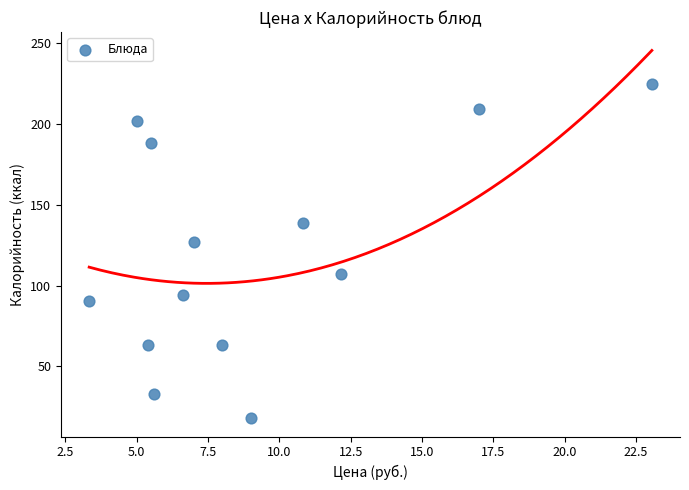

What is the range of X values (max minus min)?

19.7